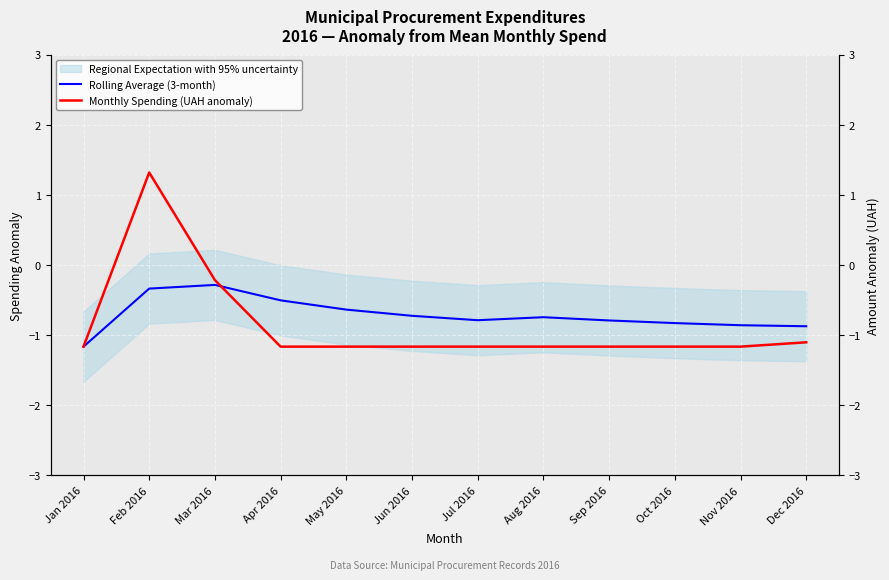

How many intersections are there between Monthly Spending (UAH anomaly) and Rolling Average (3-month)?

1